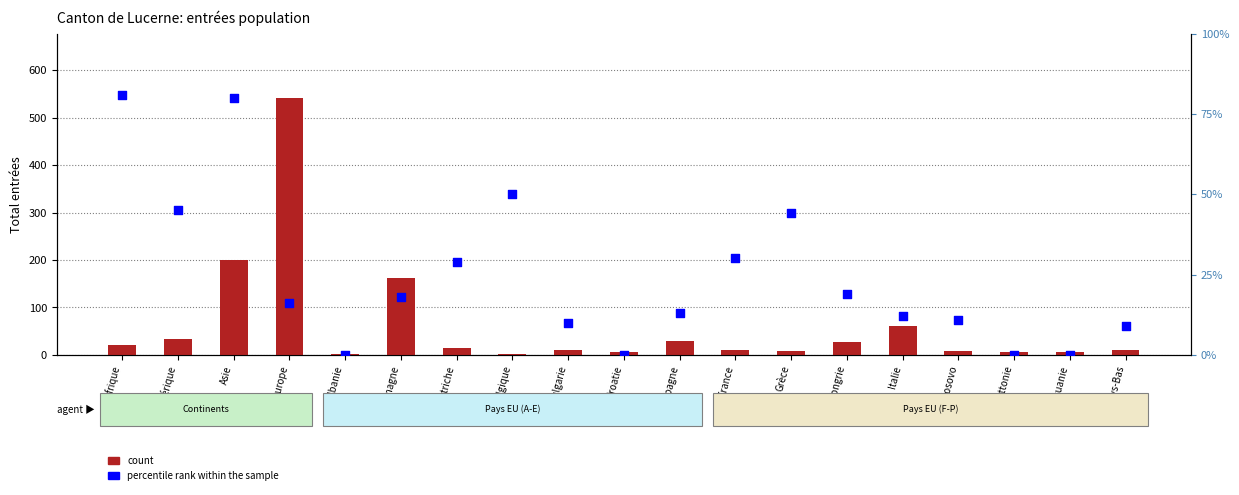

Which series reaches the minimum Y coordinate?

percentile rank within the sample